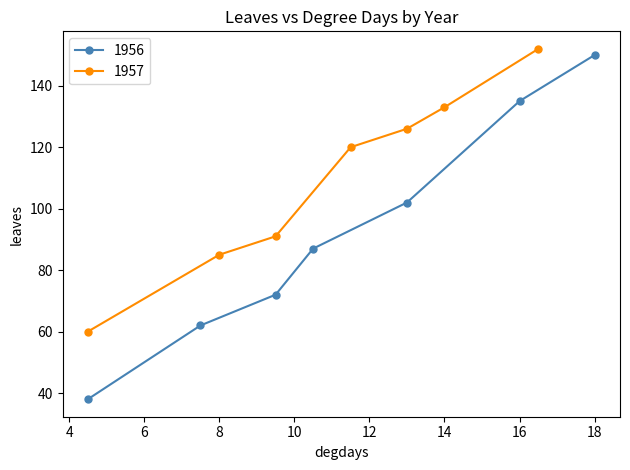

True or false: 1956 has more than 1 interior local peaks.

False